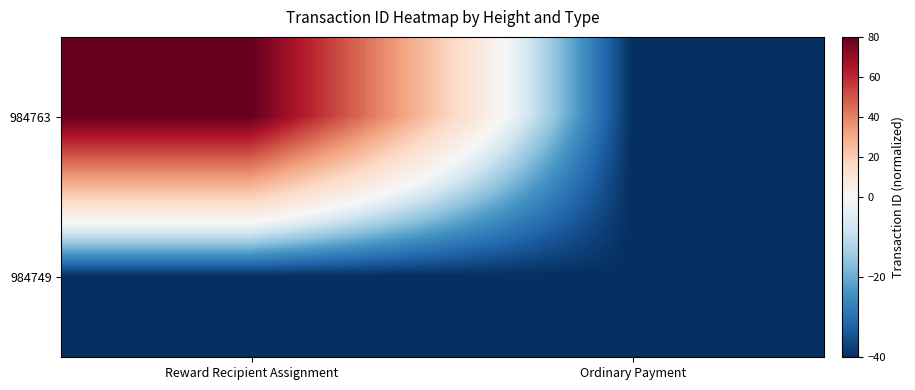

What is the minimum value shown in the chart?

-40